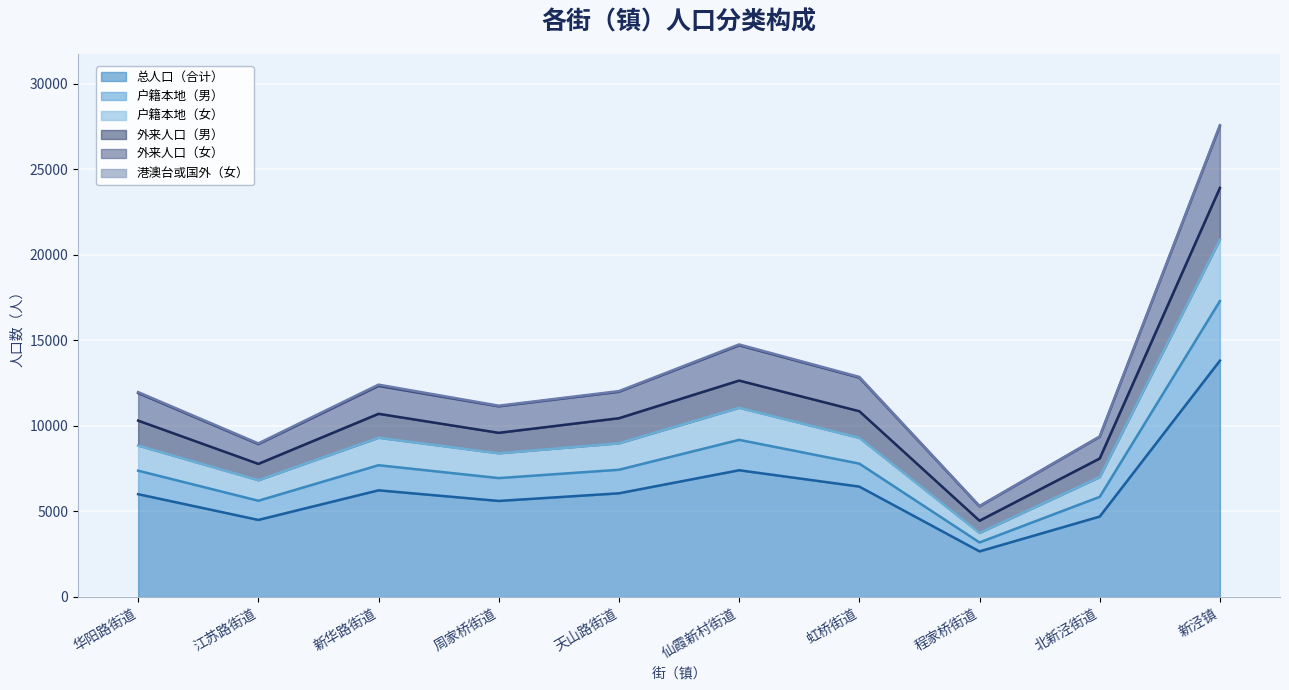

What is the label of the 8th point from the right?

新华路街道